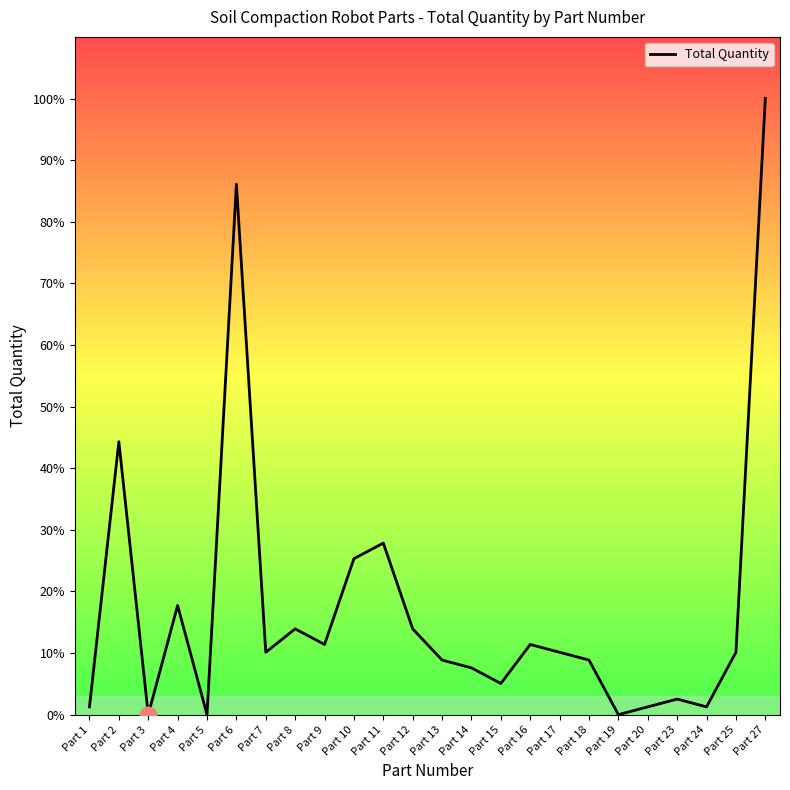

What is the change in value from Part 16 to Part 17?

-2